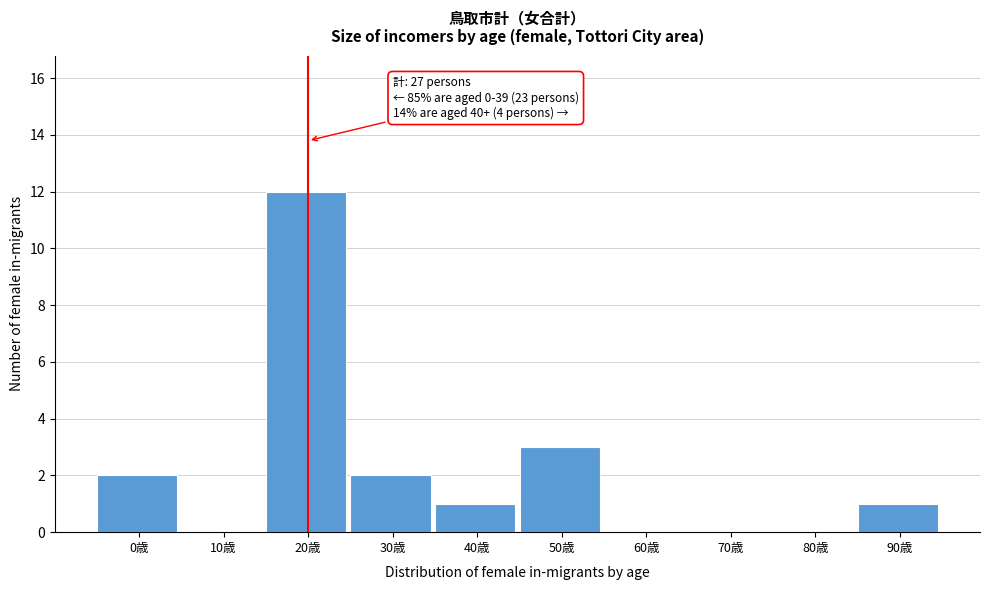

Reading left to right, extract all data points from this chart.

0歳=2	10歳=0	20歳=12	30歳=2	40歳=1	50歳=3	60歳=0	70歳=0	80歳=0	90歳=1